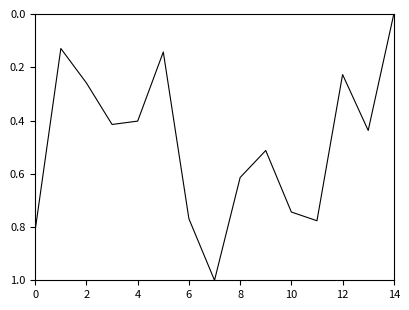

What is the difference between the maximum and minimum values?

1.0